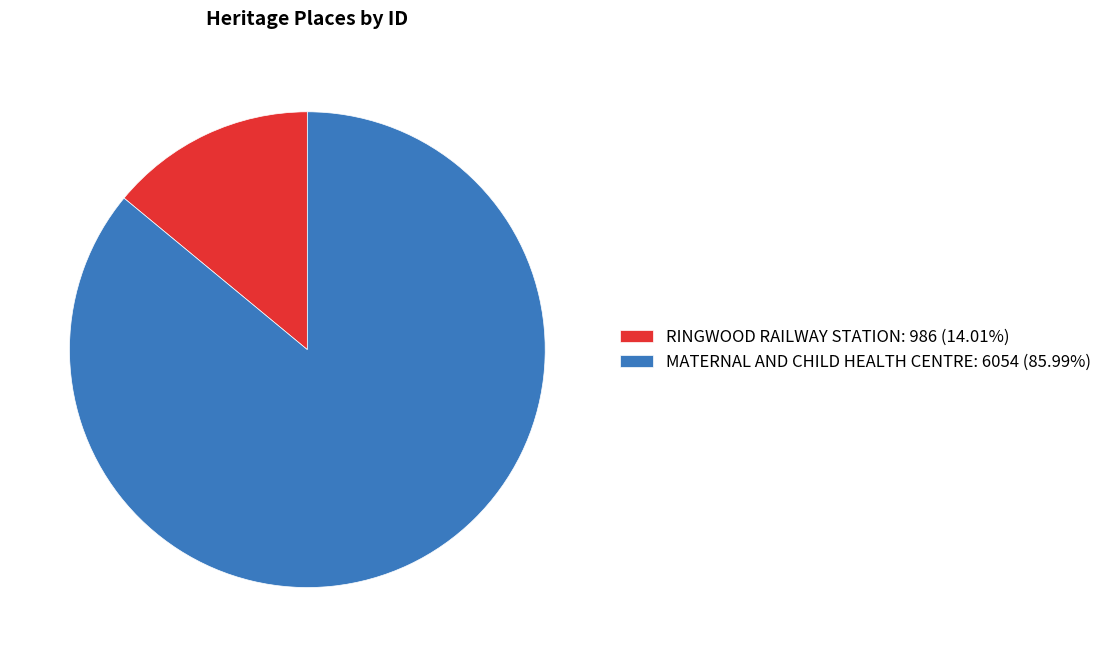

Approximately how many times larger is the value at MATERNAL AND CHILD HEALTH CENTRE: 6054 (85.99%) compared to RINGWOOD RAILWAY STATION: 986 (14.01%)?

6.1